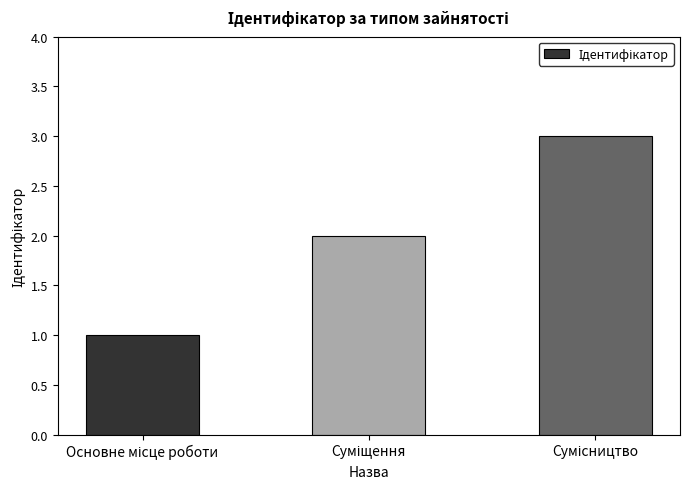

What is the maximum value shown in the chart?

3